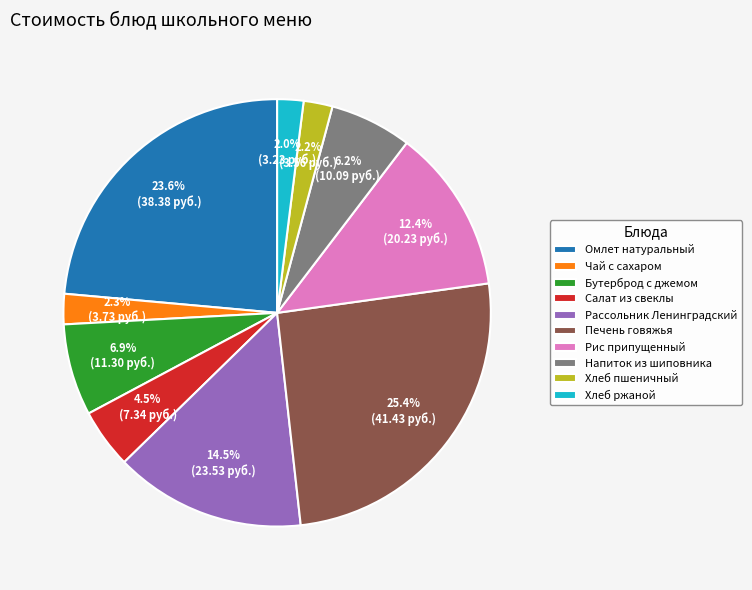

How many slices are in this pie chart?

10